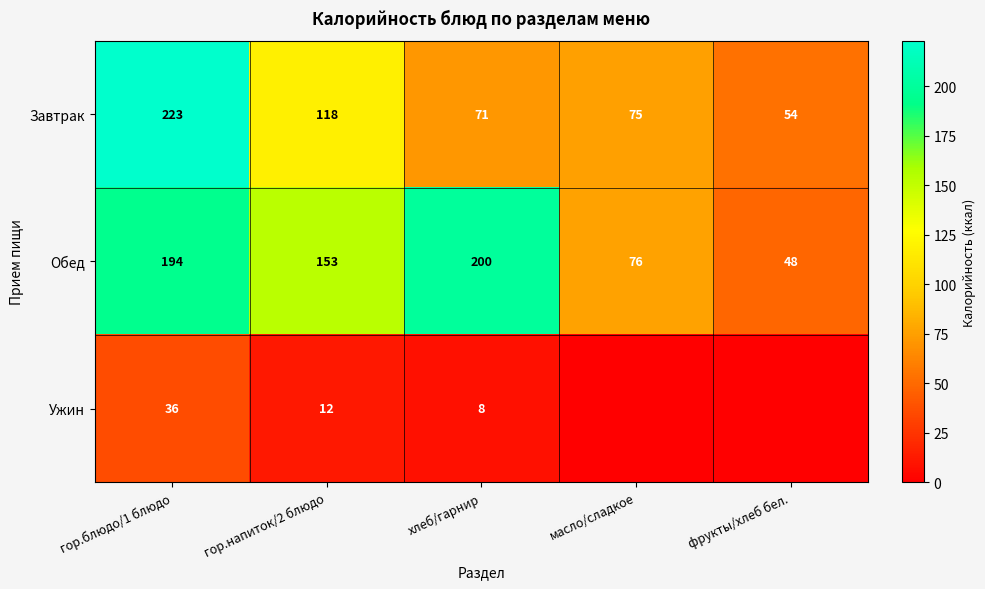

The Обед series shows 153 at гор.напиток/2 блюдо. True or false?

True